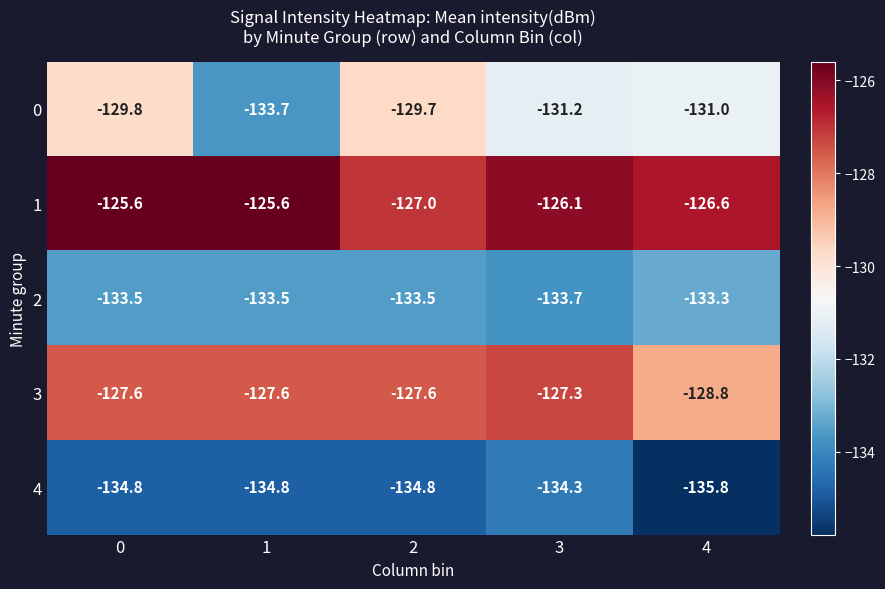

What is the lowest value of the 2 series?

-133.7